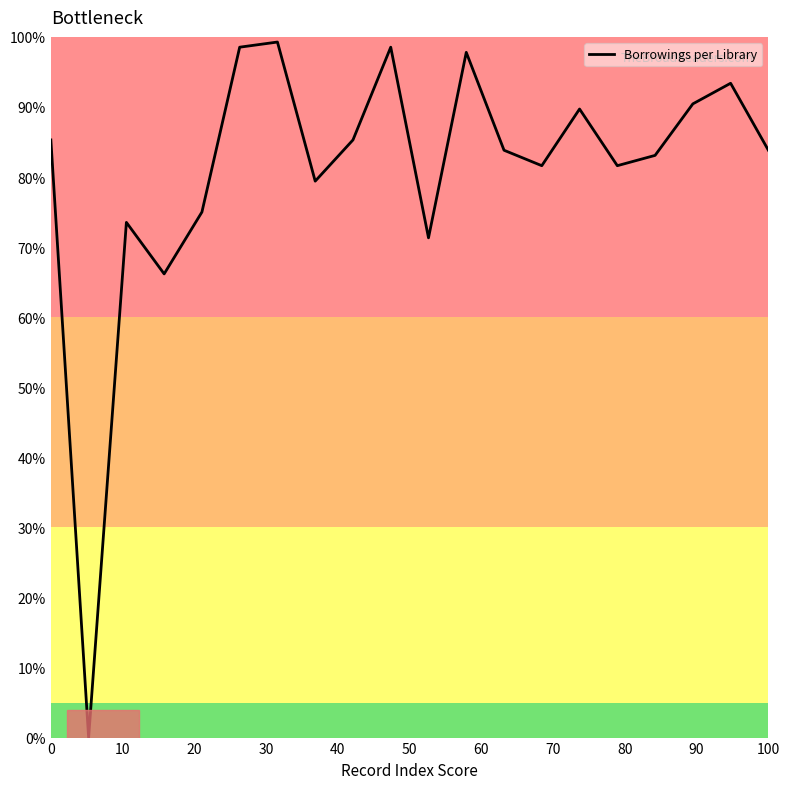

What is the maximum value shown in the chart?

99.3